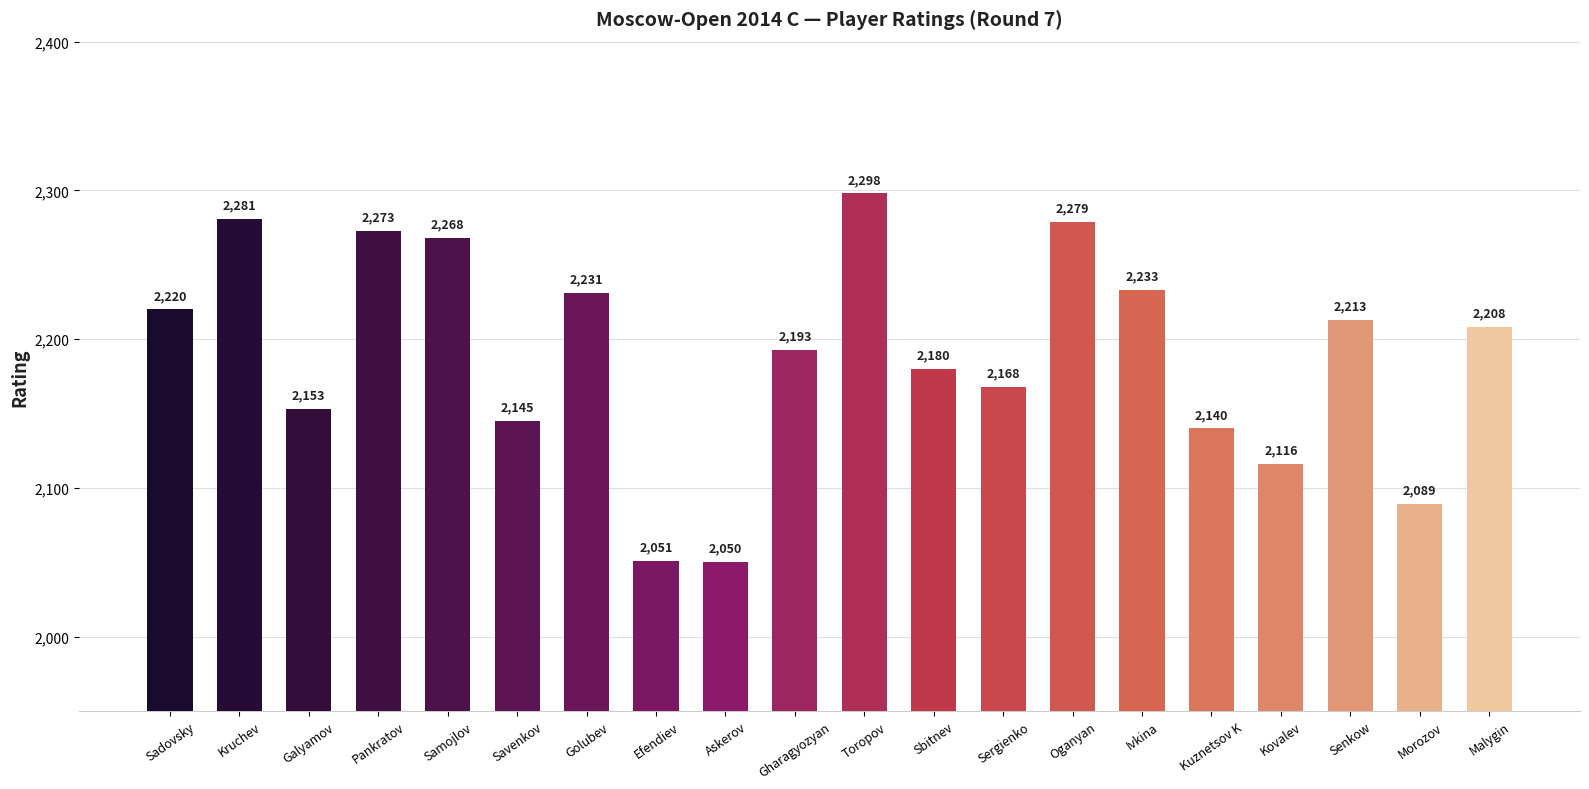

Reading left to right, what are all the values shown in this chart?

Sadovsky=2220	Kruchev=2281	Galyamov=2153	Pankratov=2273	Samojlov=2268	Savenkov=2145	Golubev=2231	Efendiev=2051	Askerov=2050	Gharagyozyan=2193	Toropov=2298	Sbitnev=2180	Sergienko=2168	Oganyan=2279	Ivkina=2233	Kuznetsov K=2140	Kovalev=2116	Senkow=2213	Morozov=2089	Malygin=2208